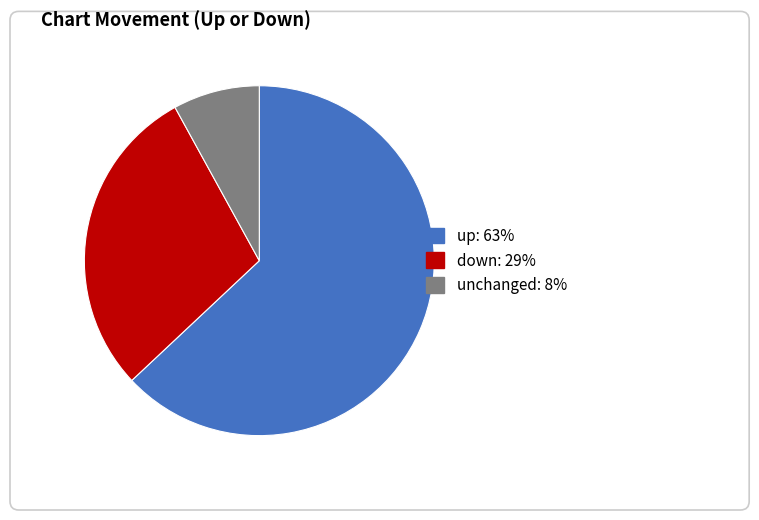

Does any single category account for the majority?

Yes